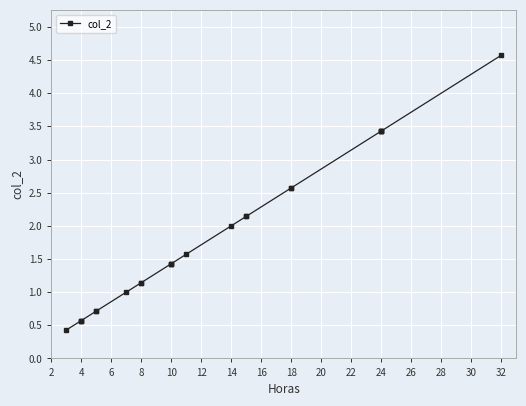

What is the sum of the values at 30 and 6?

2.7